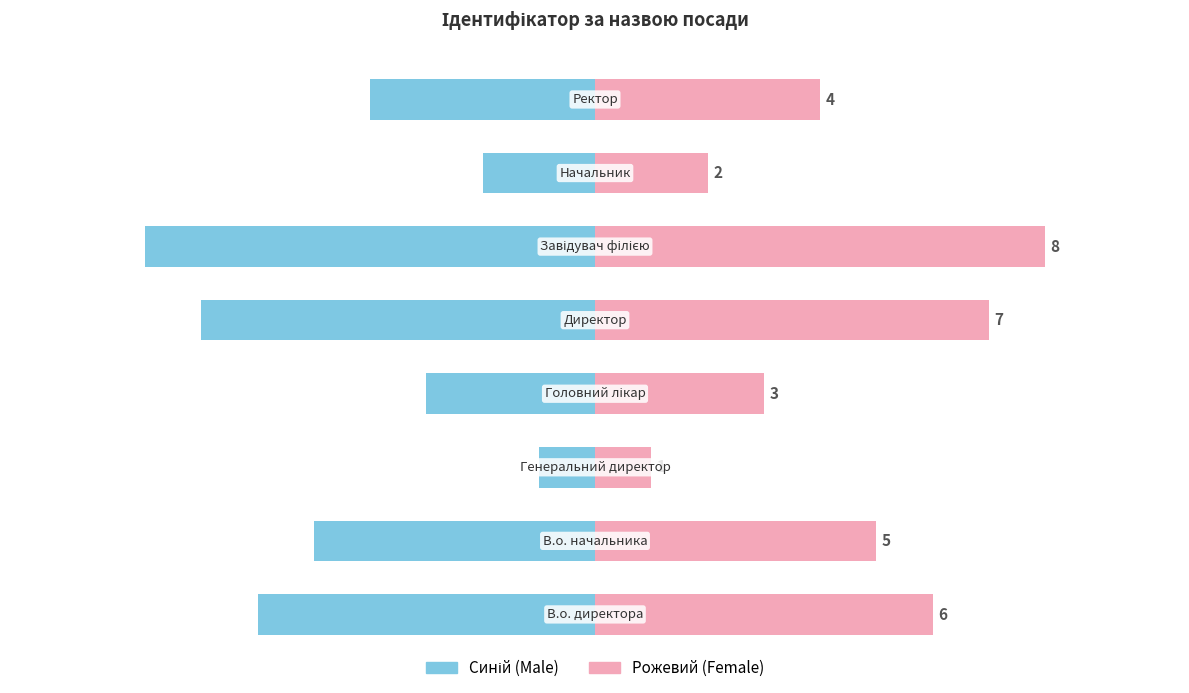

What is the sum of the Ідентифікатор (синій) values at 6 and 0?

-8